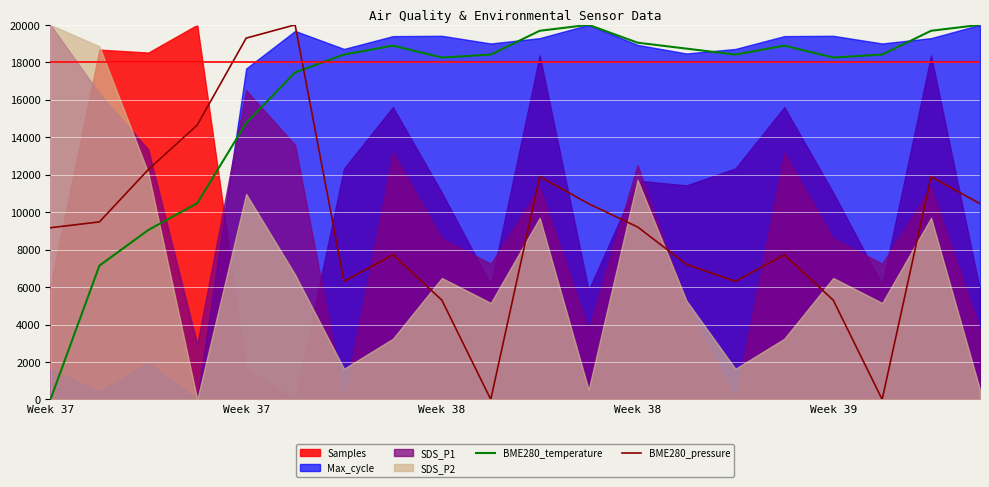

At which category does BME280_pressure reach its first local valley?

6